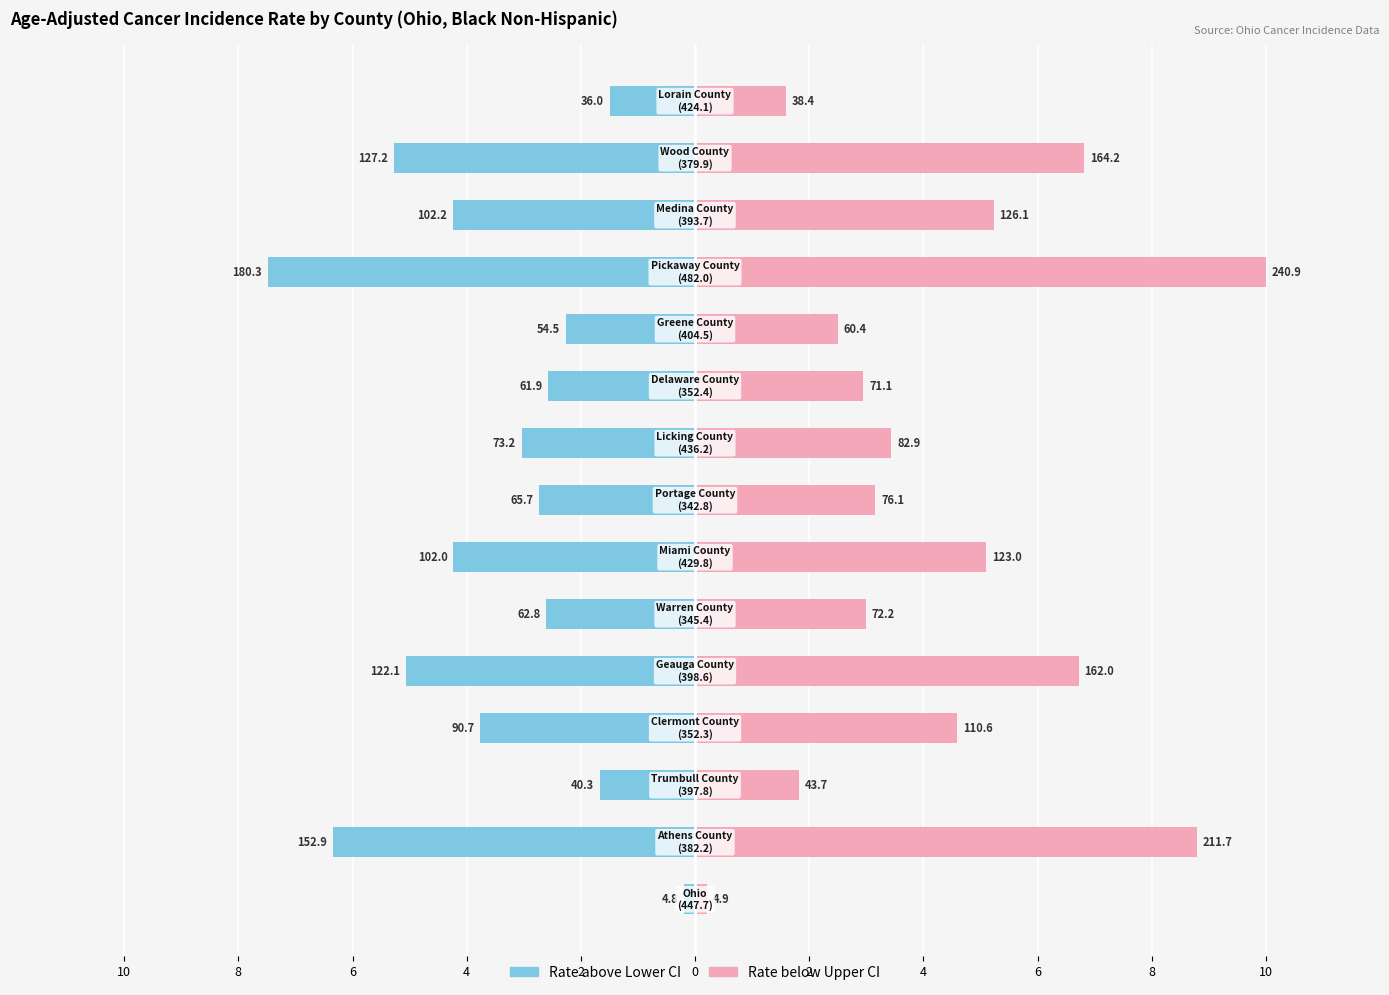

How many bars are there in total?

30